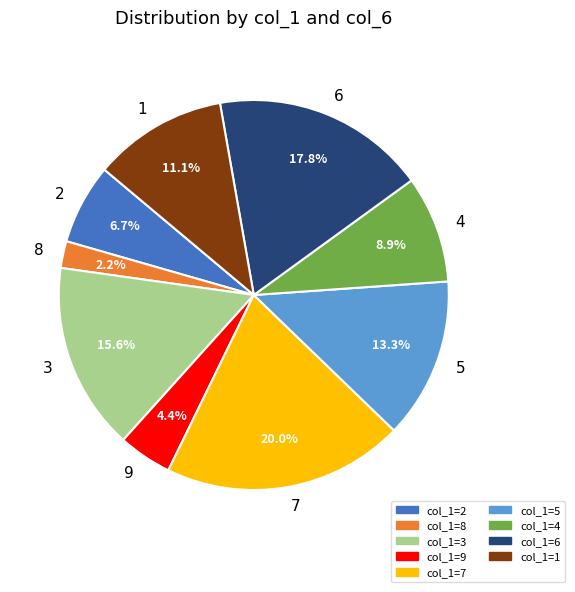

Rank the categories by value from highest to lowest.

7, 6, 3, 5, 1, 4, 2, 9, 8